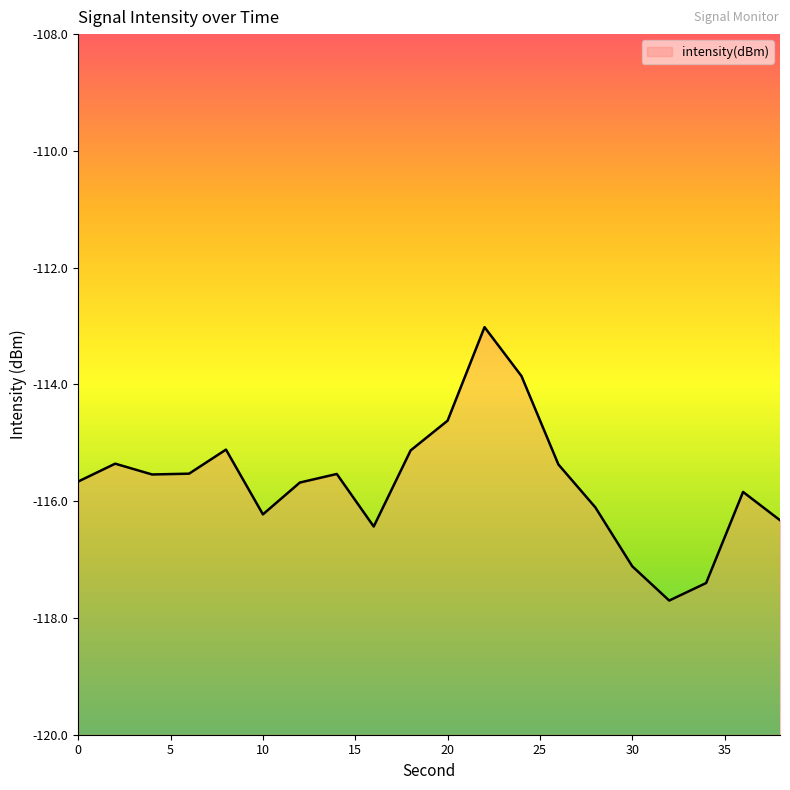

The chart shows a value of -60.6 at 38. True or false?

False